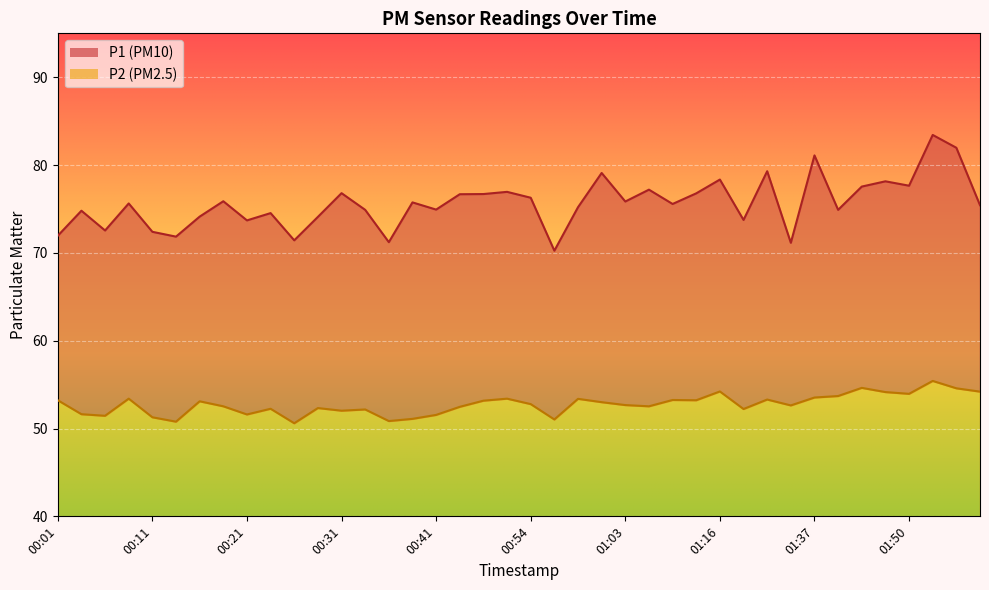

The value of P1 at 01:53 is 28.9. True or false?

False